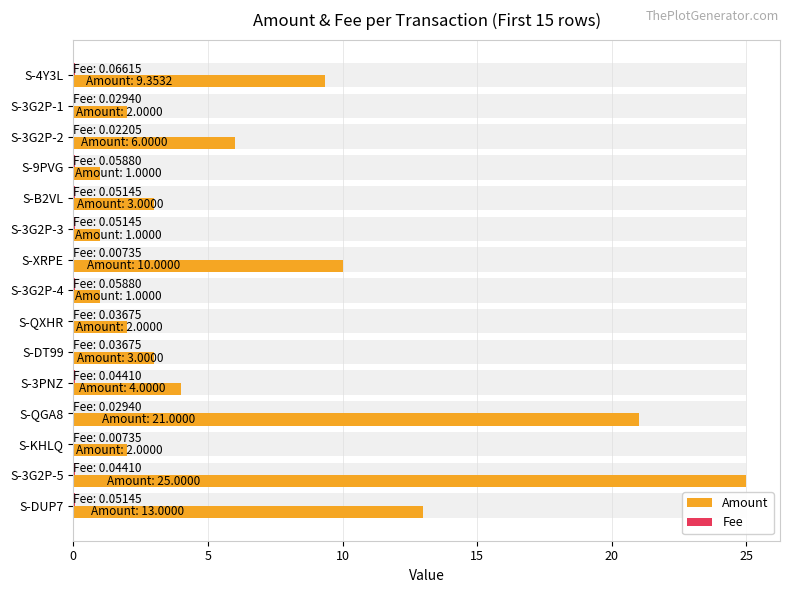

How many data points in Amount are less than 3?

6